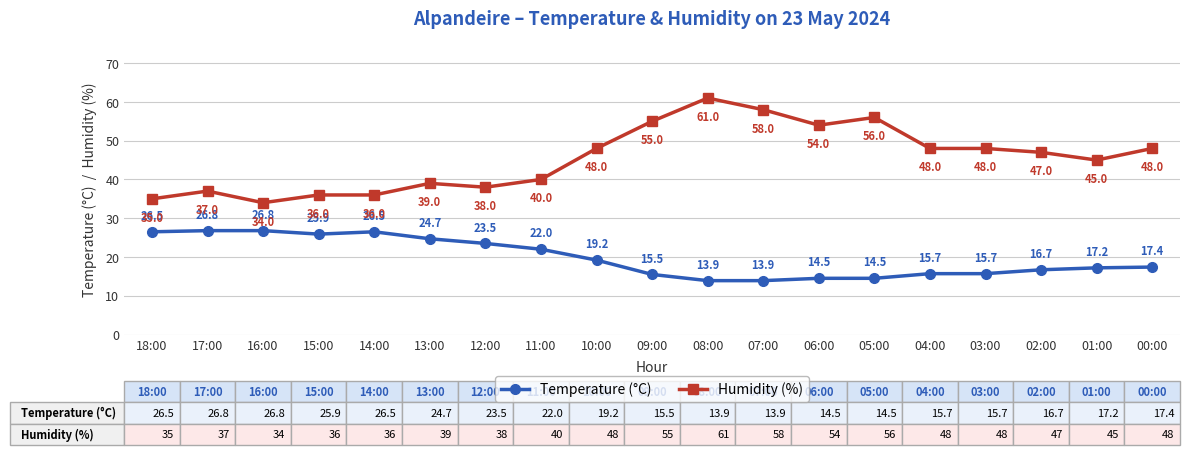

Where does the Temperature (°C) series first go above 17?

18:00